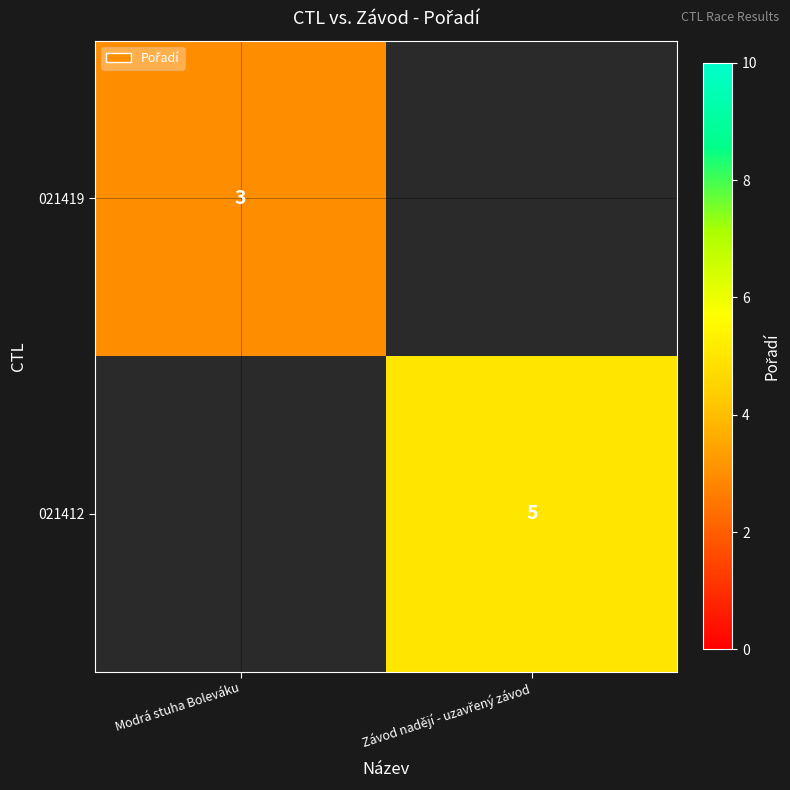

Rank the series at Modrá stuha Boleváku from highest to lowest value.

021419, 021412